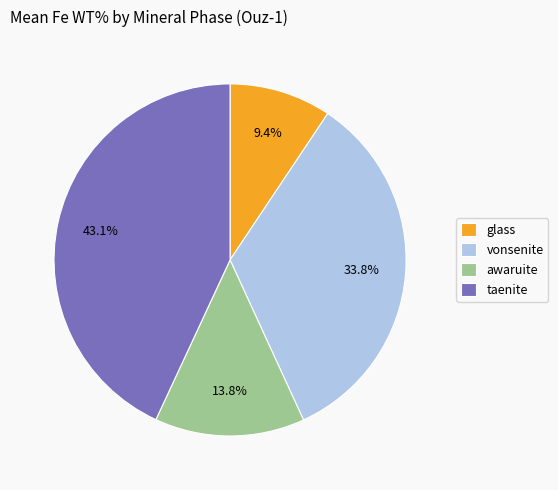

What is the largest slice in the pie chart?

taenite